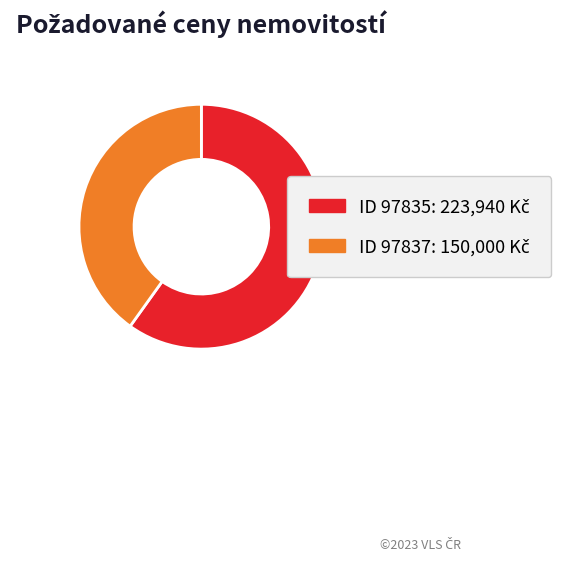

Is there a majority slice in this chart?

Yes